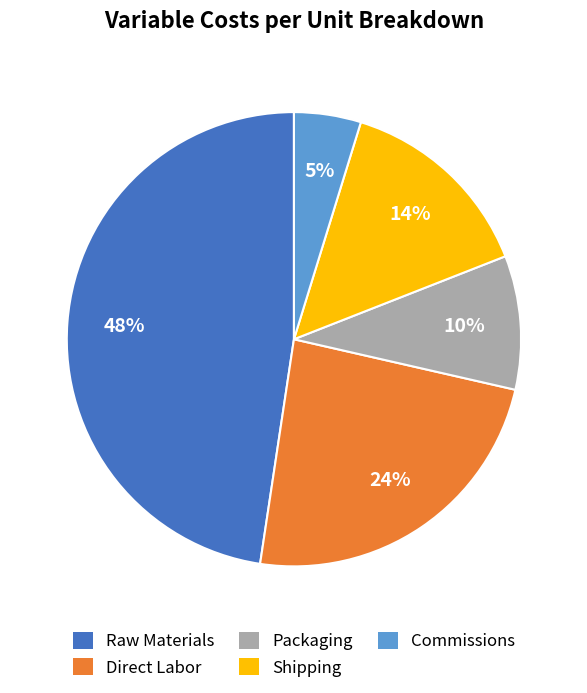

Is Direct Labor the majority of the pie?

No